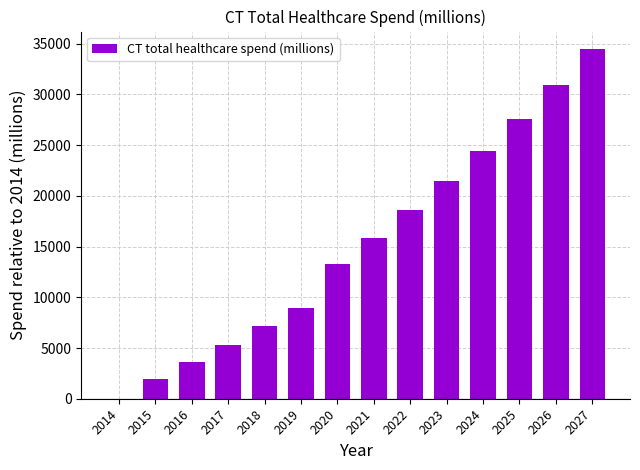

What is the maximum value shown in the chart?

34478.6